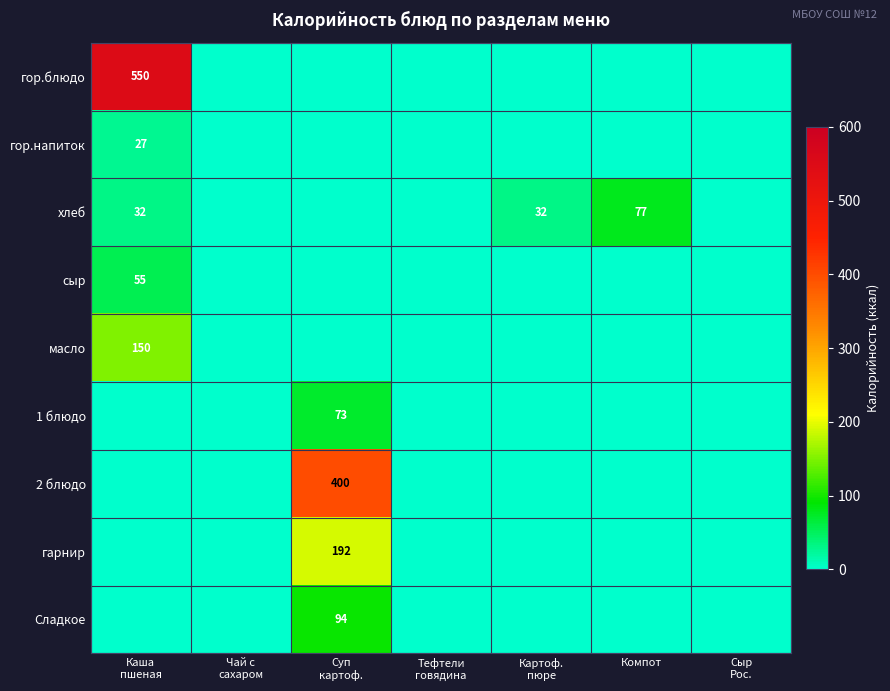

Which series has the widest spread of values?

гор.блюдо